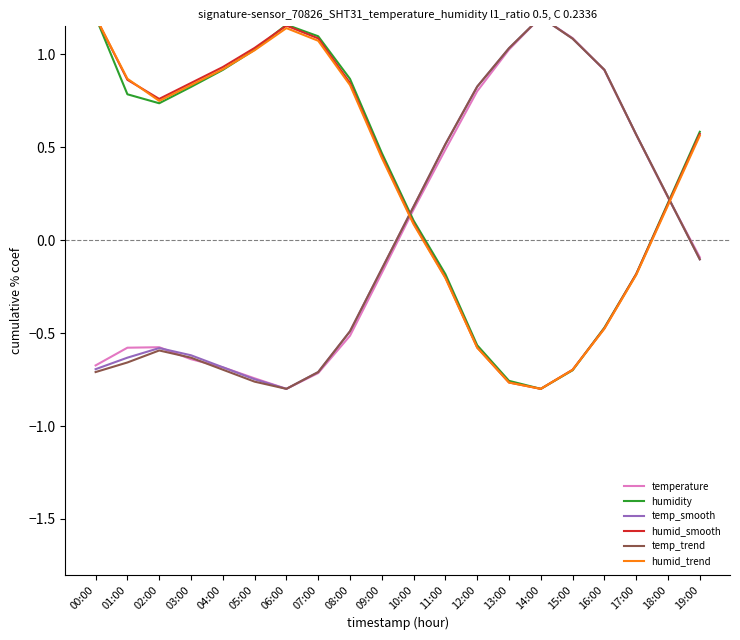

What is the value of the humidity point at the 13th from the left?

-0.6